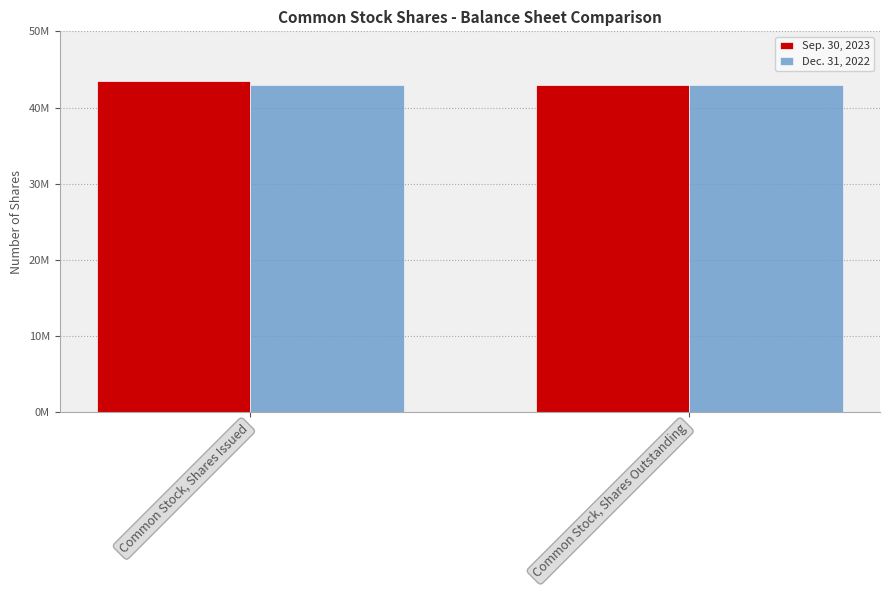

What is the value of the Dec. 31, 2022 bar at the 1st from the left?

42922980